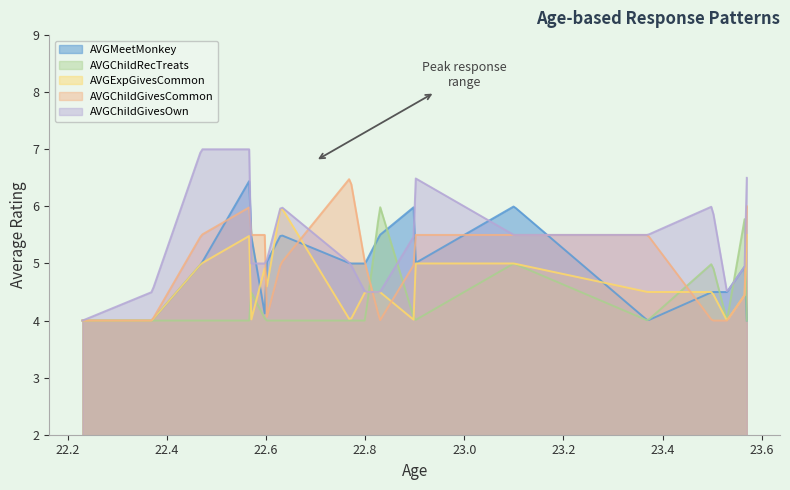

Between 22.47 and 22.6, which series saw the biggest shift?

AVGChildGivesOwn